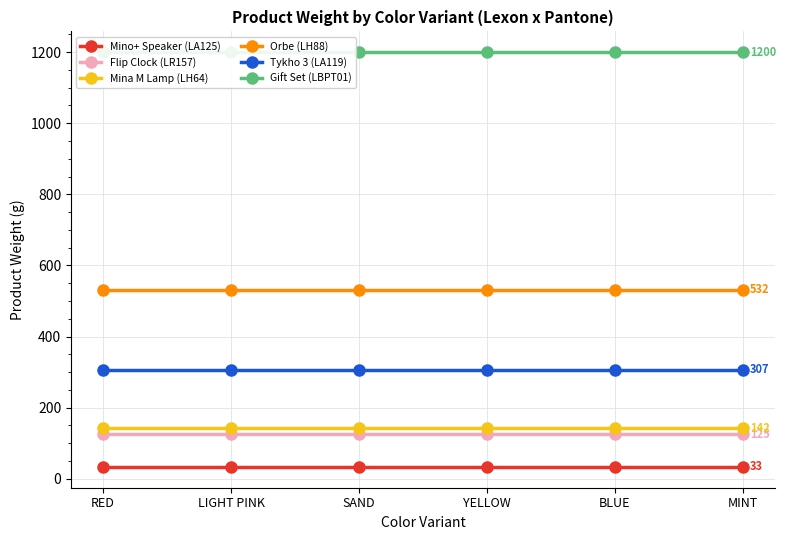

Reading left to right, transcribe all the data shown in this chart.

Mino+ Speaker (LA125): 33	33	33	33	33	33
Flip Clock (LR157): 125	125	125	125	125	125
Mina M Lamp (LH64): 142	142	142	142	142	142
Orbe (LH88): 532	532	532	532	532	532
Tykho 3 (LA119): 307	307	307	307	307	307
Gift Set (LBPT01): 1200	1200	1200	1200	1200	1200